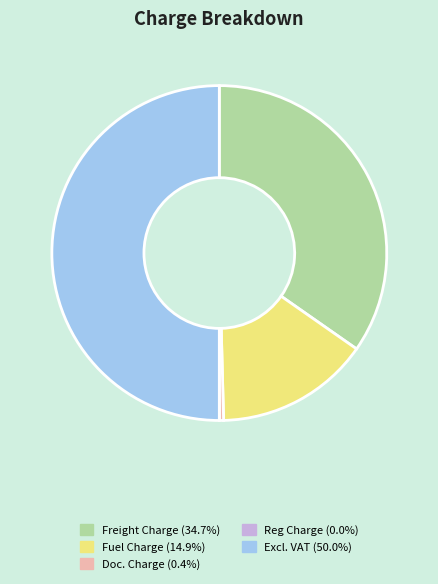

Is Freight Charge (34.7%) the majority of the pie?

No